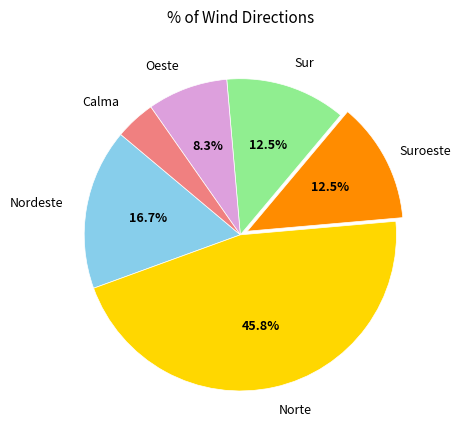

To the nearest percent, what is the average slice percentage?

17%